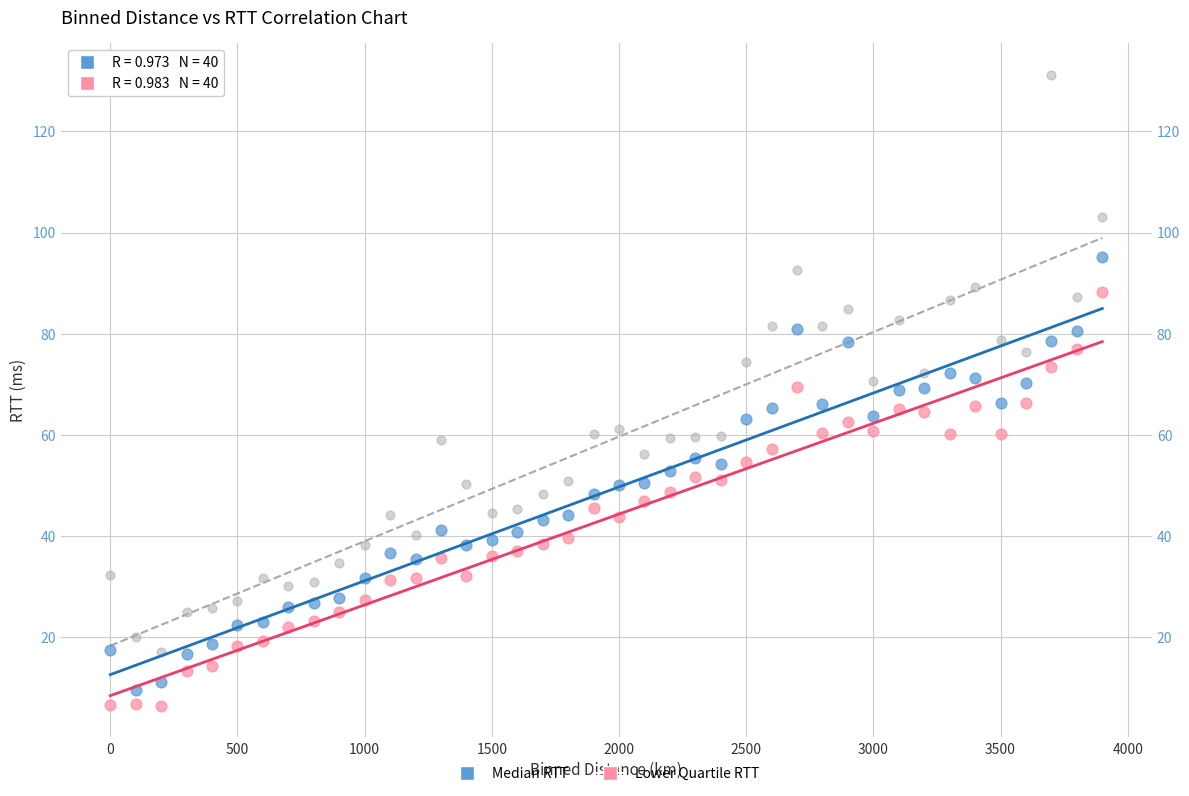

Across all data points, what is the range of X values (max minus min)?

3900.0